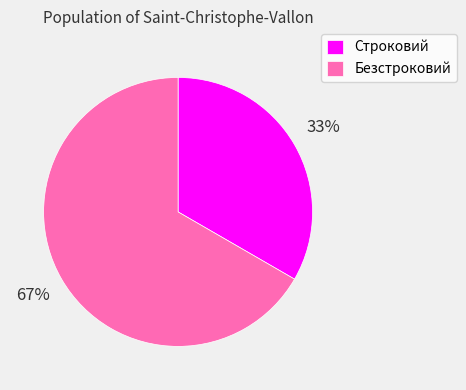

Approximately how many times larger is the value at Безстроковий compared to Строковий?

2.0